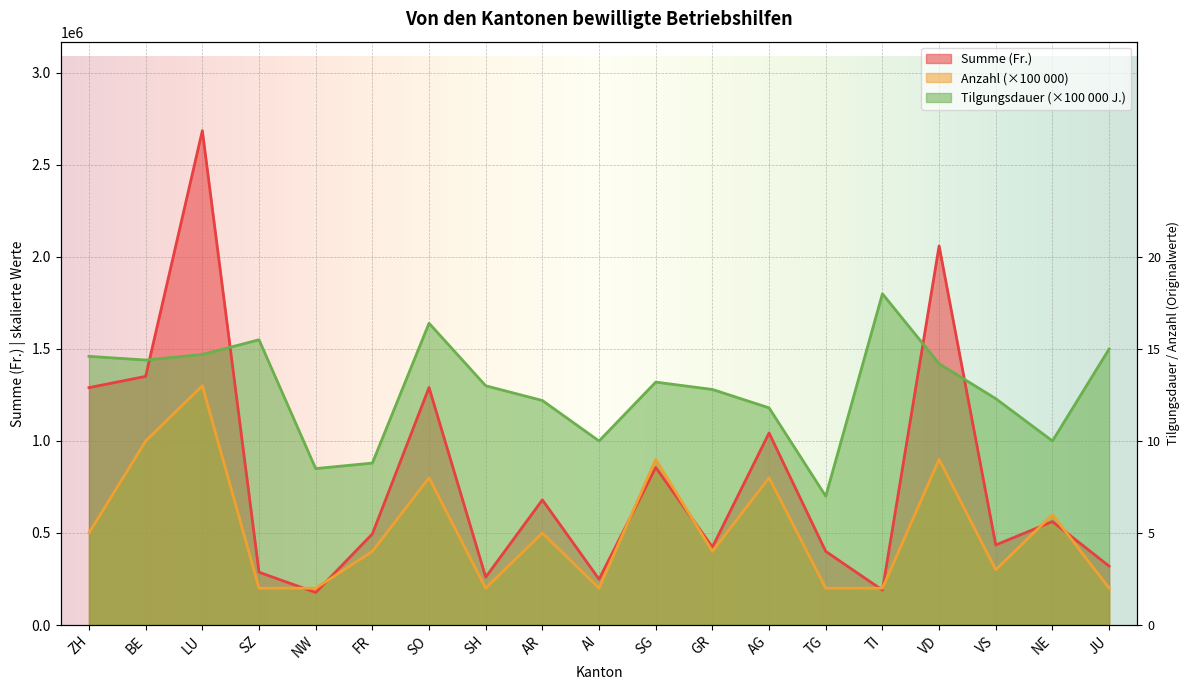

Reading right to left, what are all the values shown in this chart?

Anzahl: 200000.0	600000.0	300000.0	900000.0	200000.0	200000.0	800000.0	400000.0	900000.0	200000.0	500000.0	200000.0	800000.0	400000.0	200000.0	200000.0	1300000.0	1000000.0	500000.0
Summe (Fr.): 320000.0	562000.0	435000.0	2060000.0	189767.0	400000.0	1043500.0	423346.0	856000.0	249000.0	680000.0	260000.0	1290500.0	495000.0	176600.0	287000.0	2686500.0	1351200.0	1290000.0
Tilgungsdauer (Jahre): 1500000.0	1000000.0	1230000.0	1420000.0	1800000.0	700000.0	1180000.0	1280000.0	1320000.0	1000000.0	1220000.0	1300000.0	1640000.0	880000.0	850000.0	1550000.0	1470000.0	1440000.0	1460000.0